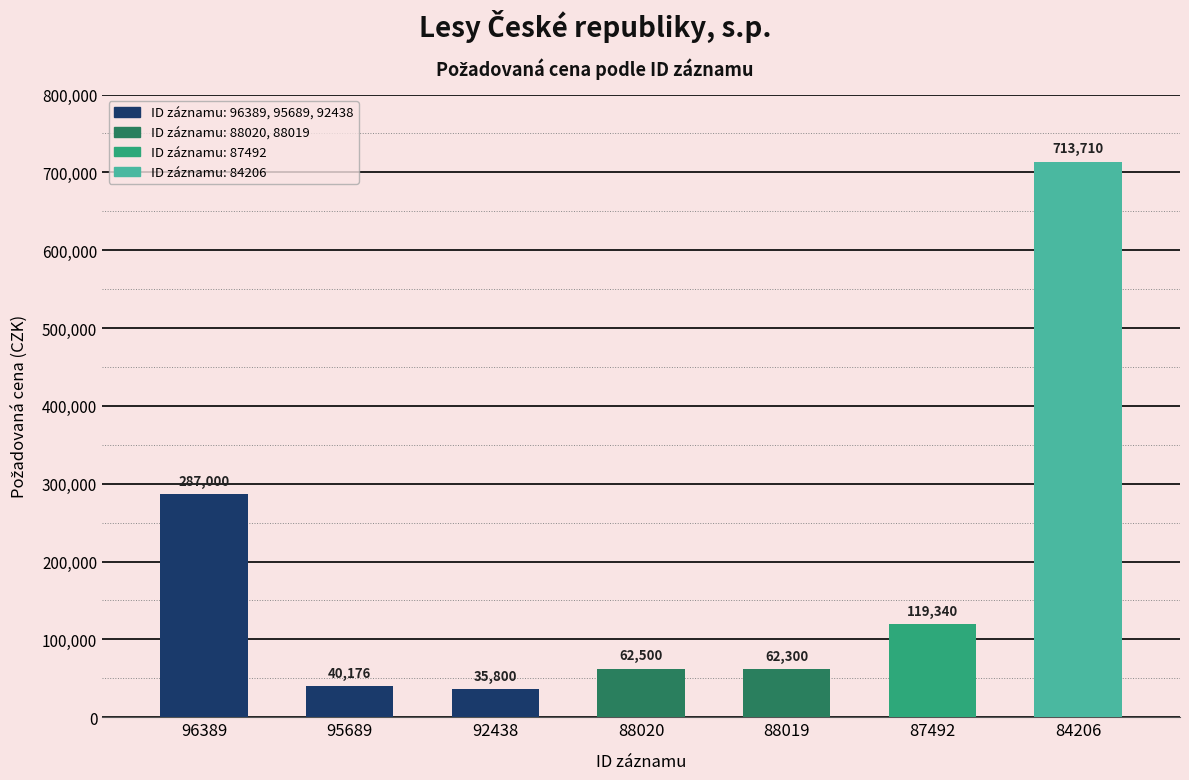

Reading left to right, extract all data points from this chart.

287000	40176	35800	62500	62300	119340	713710